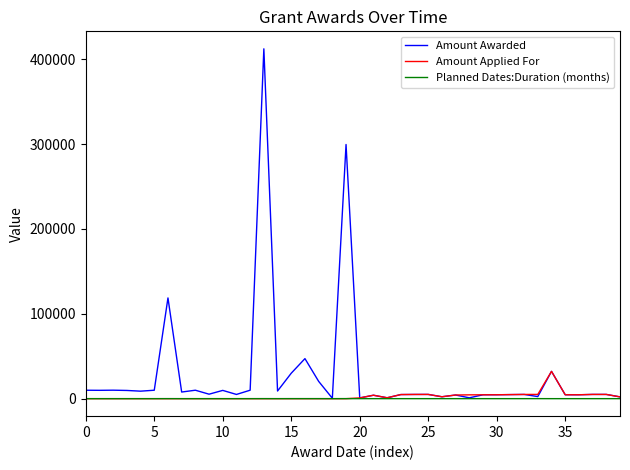

Rank the series by their maximum value, from highest to lowest.

Amount Awarded, Amount Applied For, Planned Dates:Duration (months)